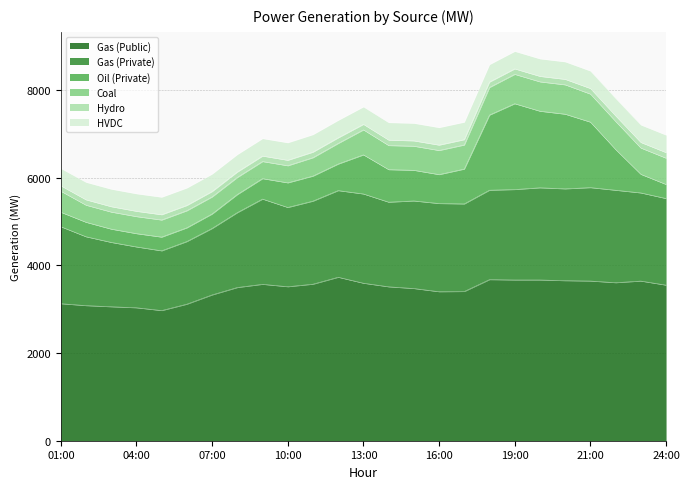

What is the maximum value for HVDC?

401